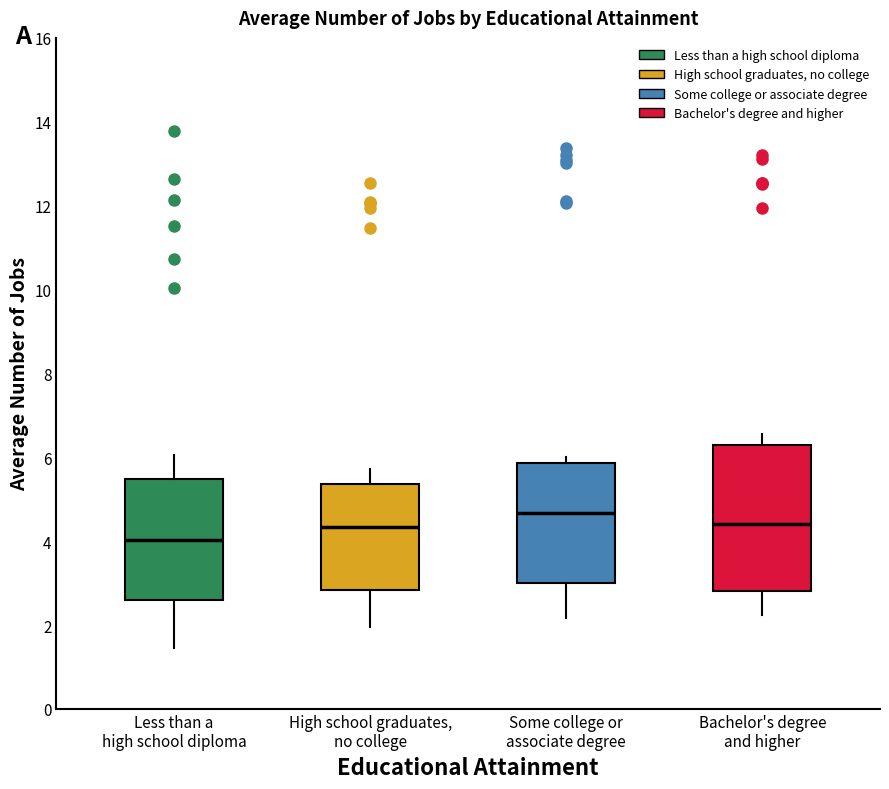

Where does the lower whisker of the box for Some college or associate degree end on the y-axis? The values are not printed on the chart, so give them approximately, as read against the axis.

2.2